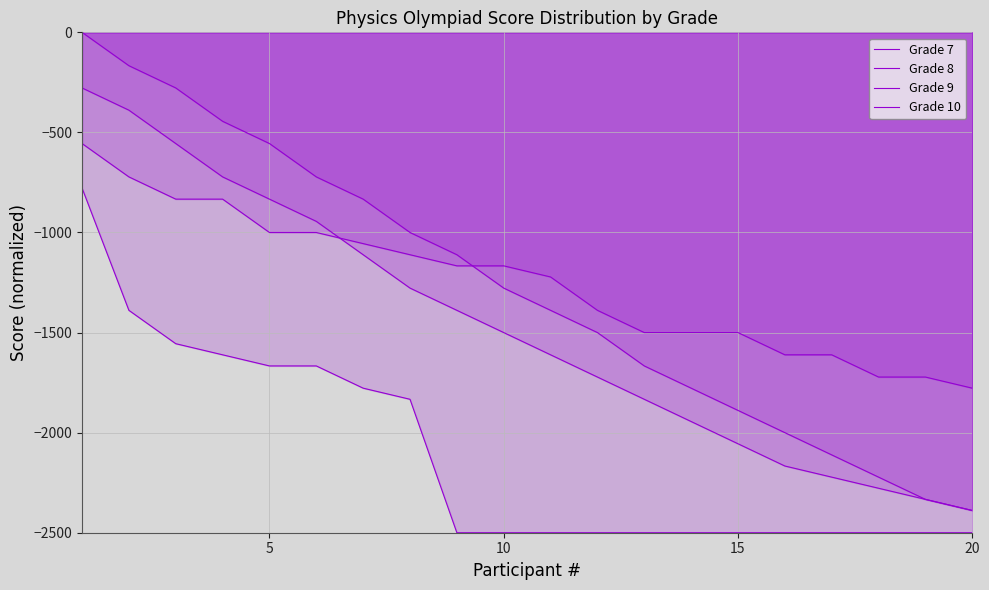

Does the chart have visible grid lines?

Yes